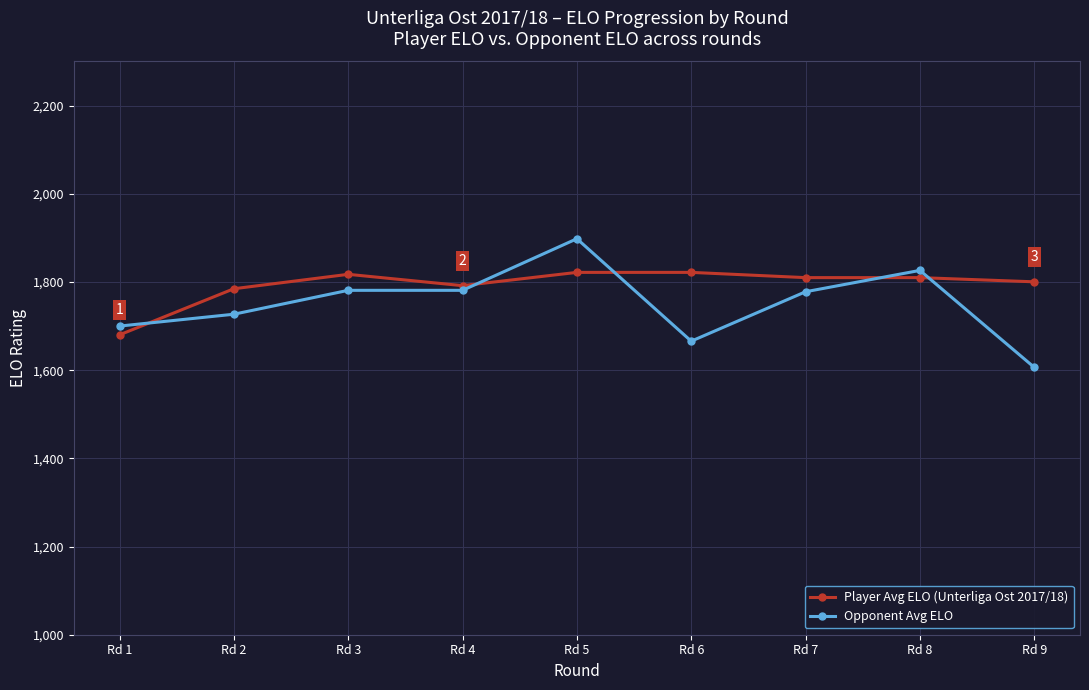

True or false: Opponent Avg ELO has a value of 2768.6 at Rd 6.

False